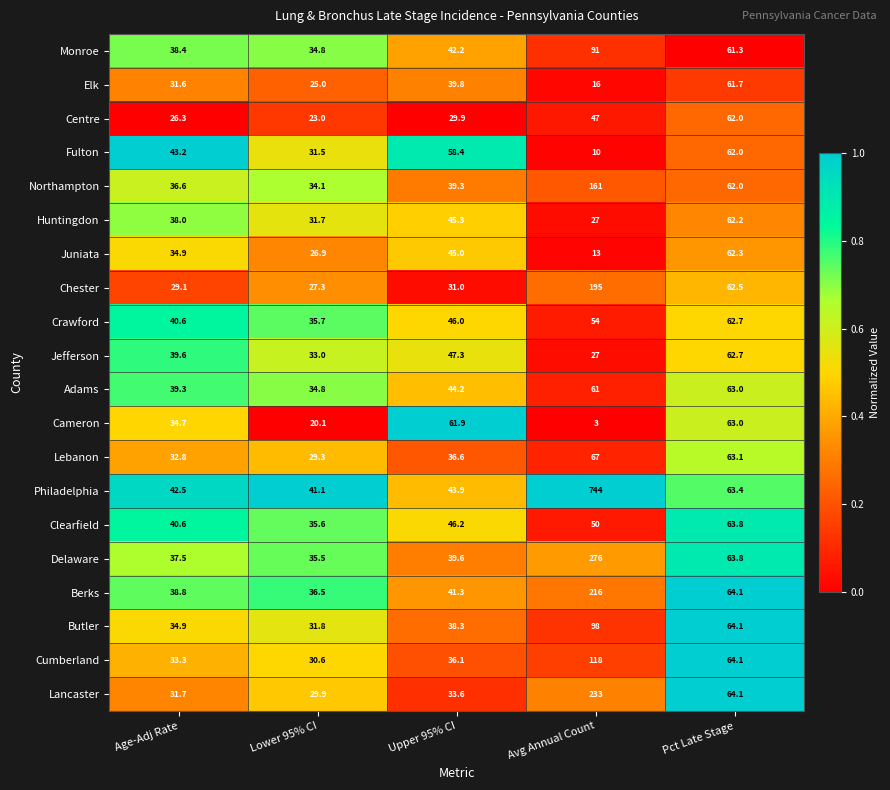

Is it true that Cameron equals 29.6 at Upper 95% CI?

False